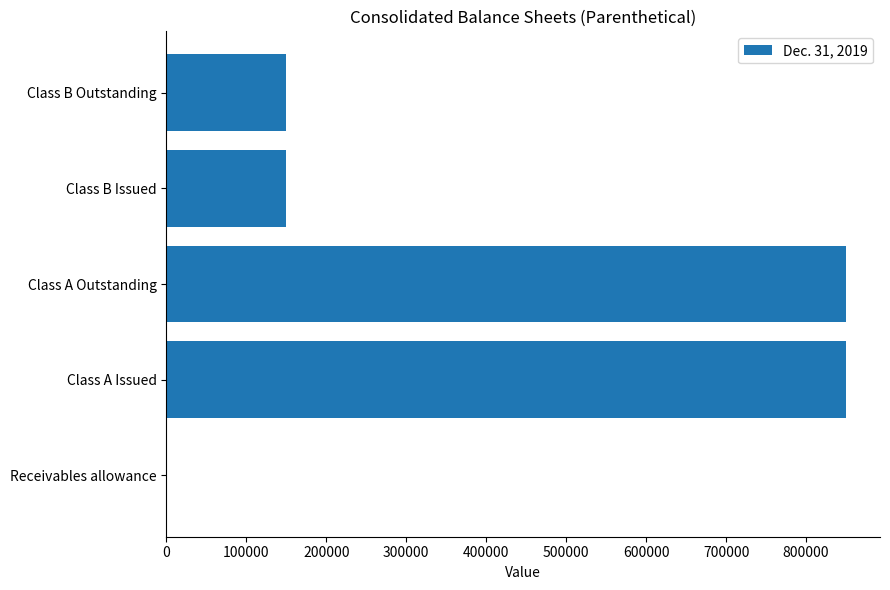

What is the approximate value at Class B Issued?

150000.0